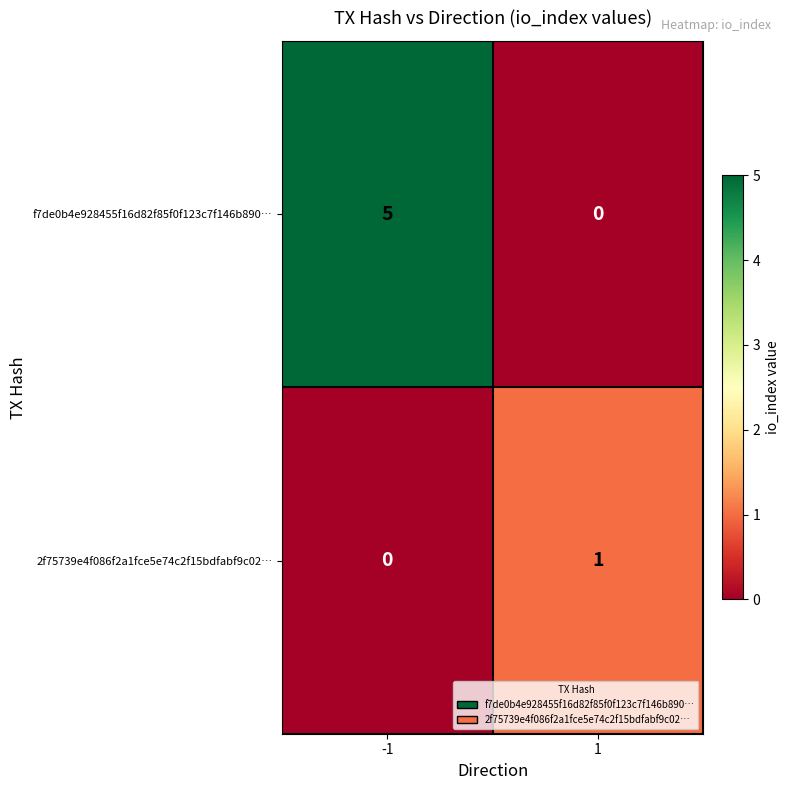

What is the maximum value shown in the chart?

5